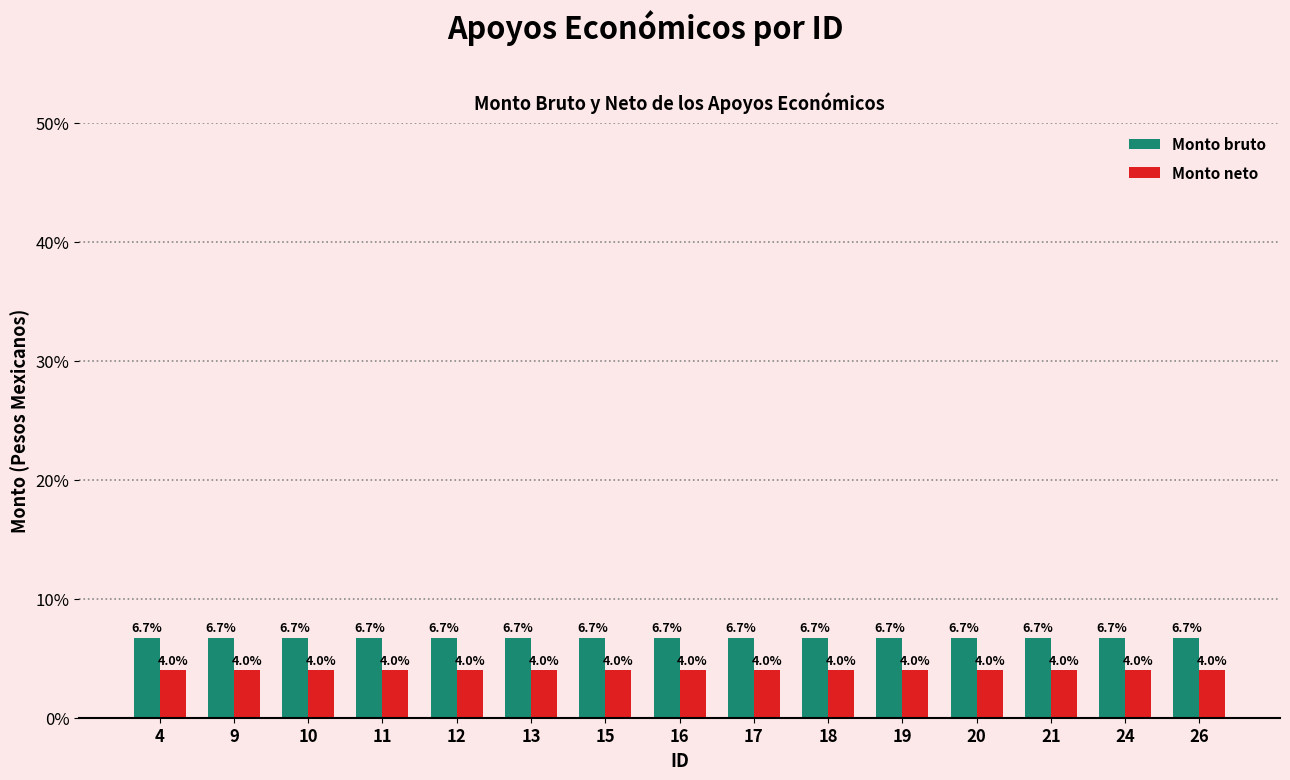

How many groups of bars are there?

15